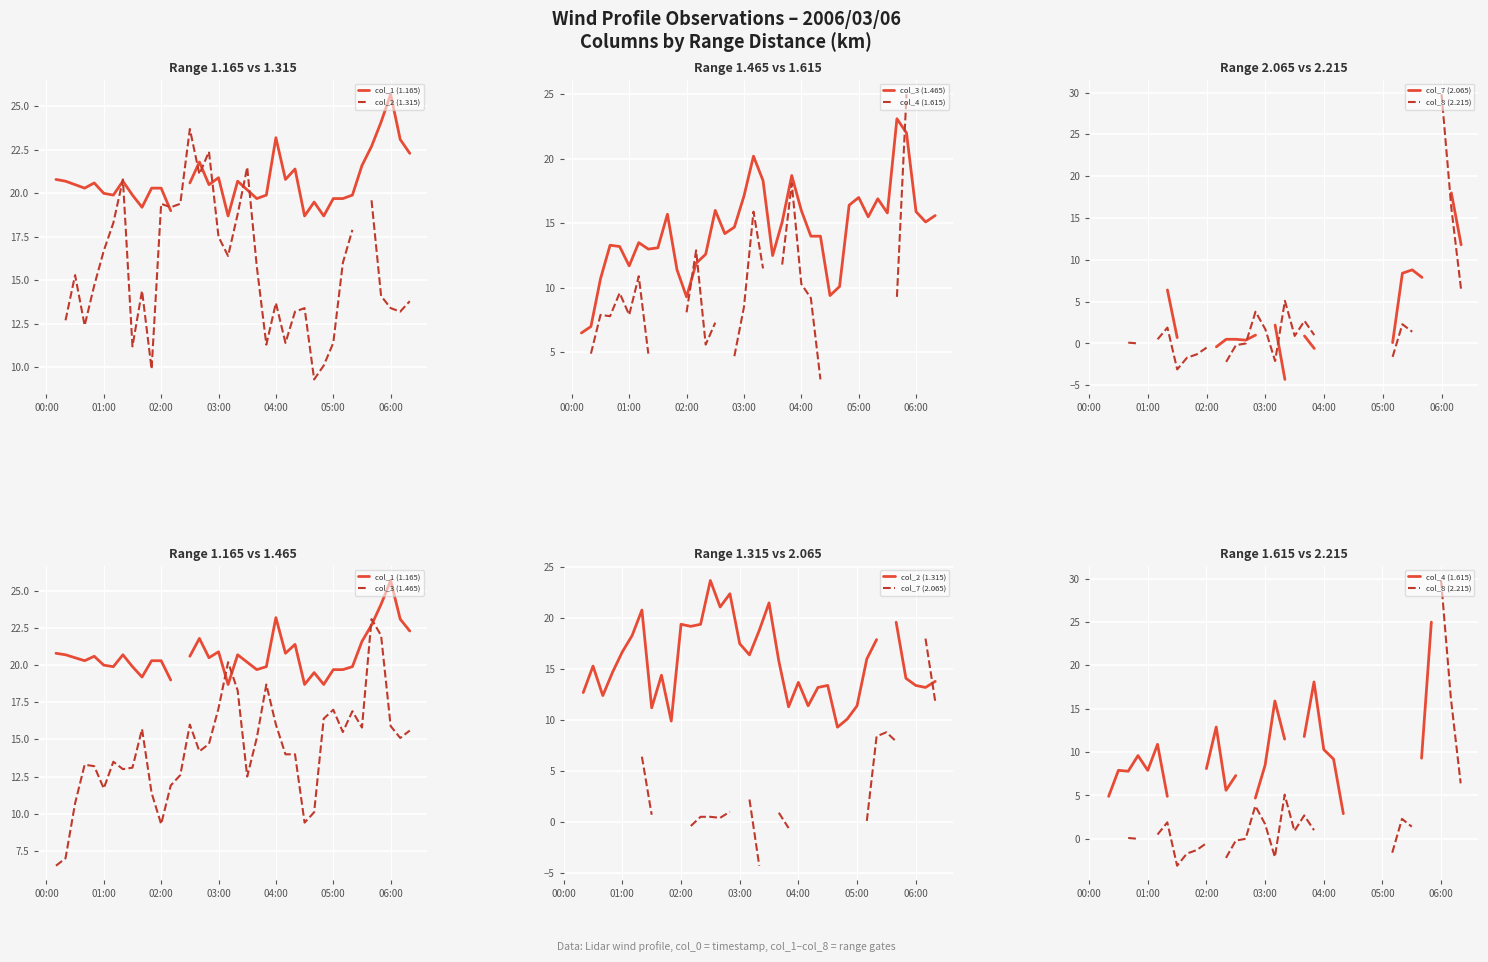

What position from the left is 29?

30